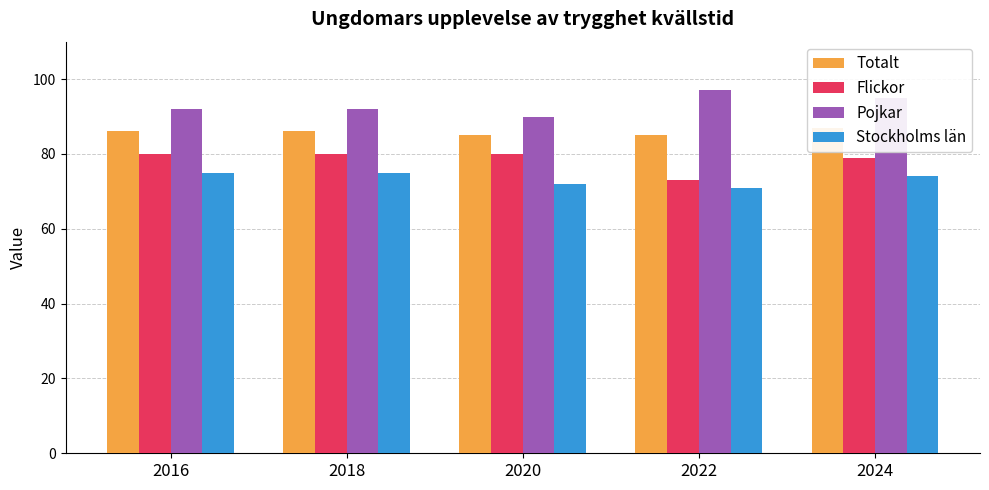

Where is Flickor nearest to the value 76?

2022